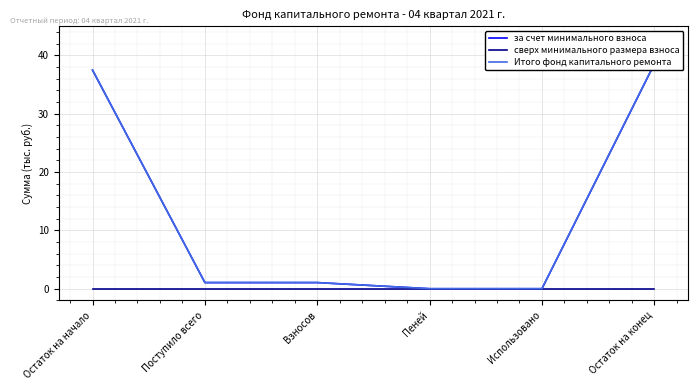

At which label does за счет минимального взноса first exceed 1?

Остаток на начало